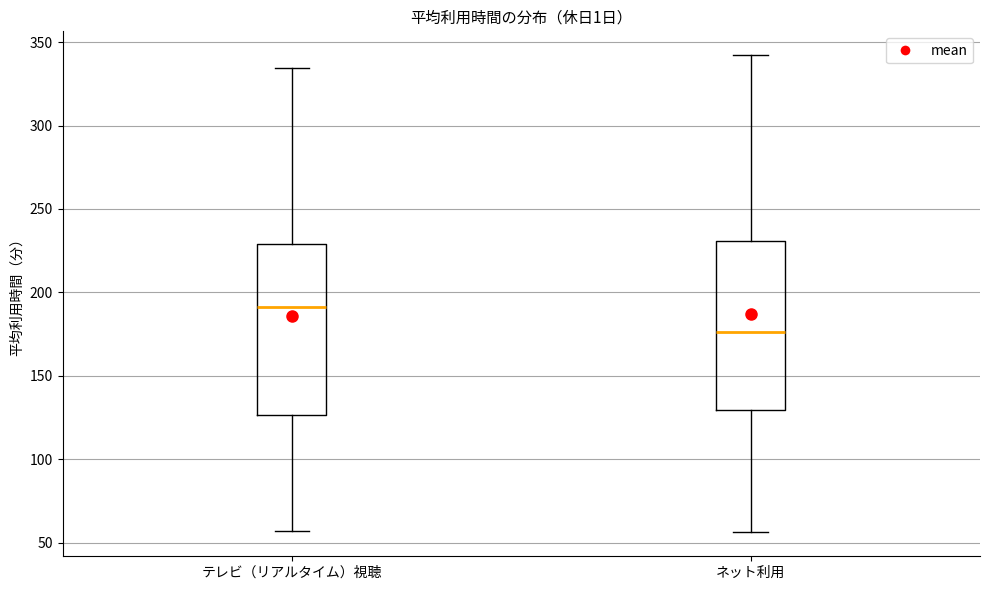

Which box has the lowest median line?

ネット利用